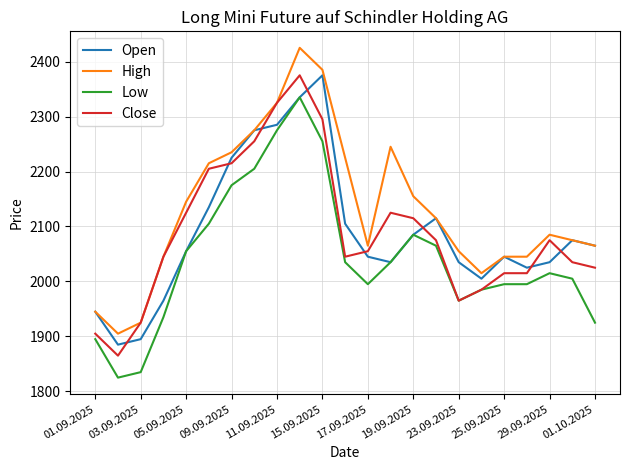

True or false: Open has more than 1 points higher than both neighbors.

True